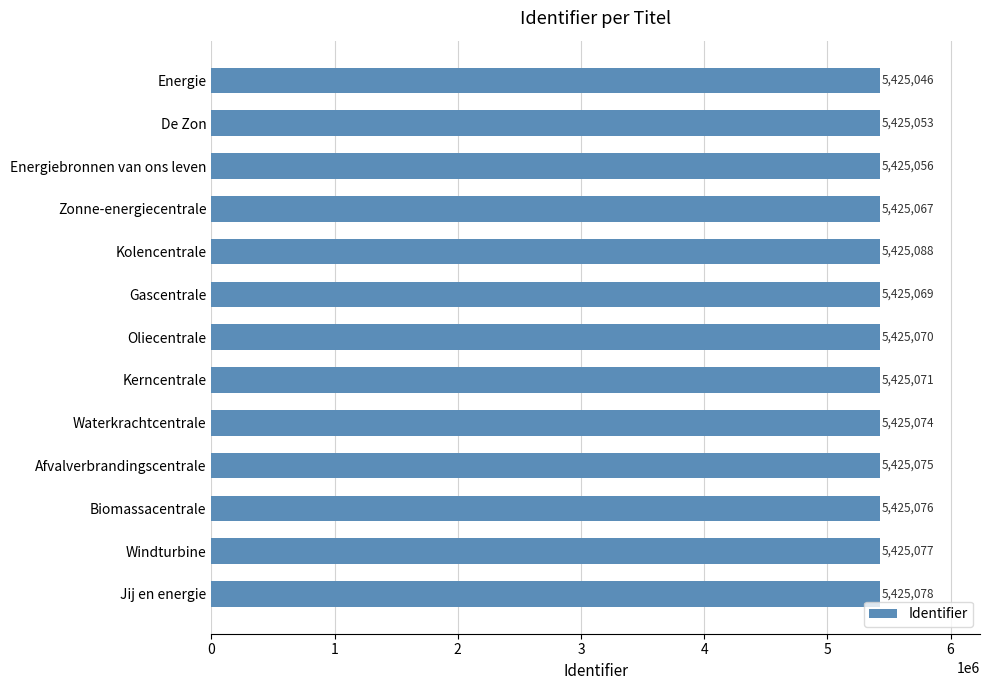

How many data points does each series have?

13